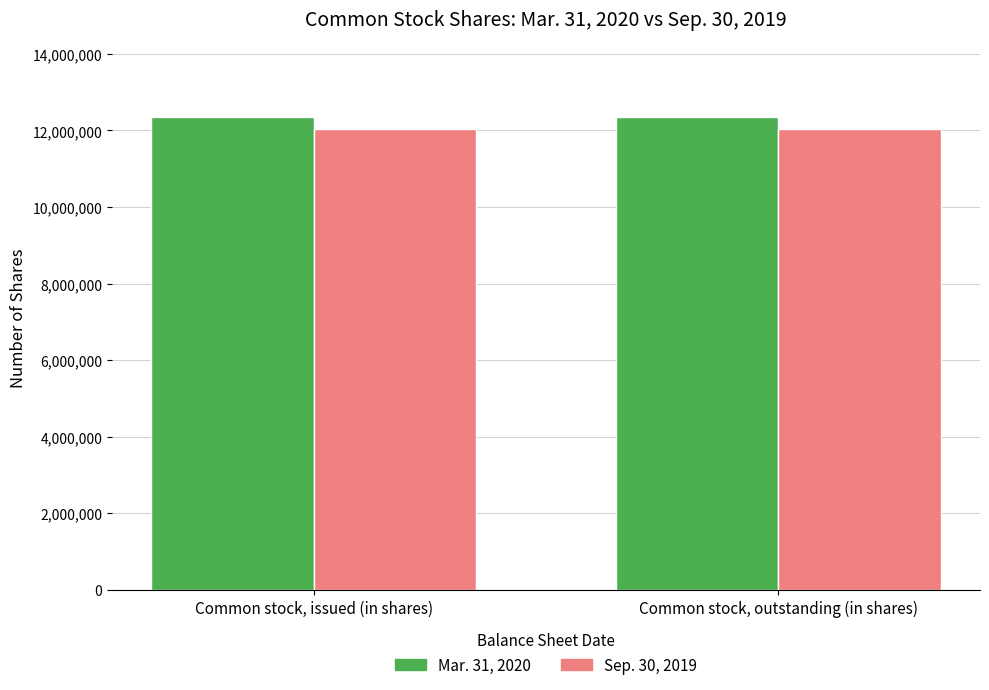

List the series in order of their overall mean, lowest first.

Sep. 30, 2019, Mar. 31, 2020